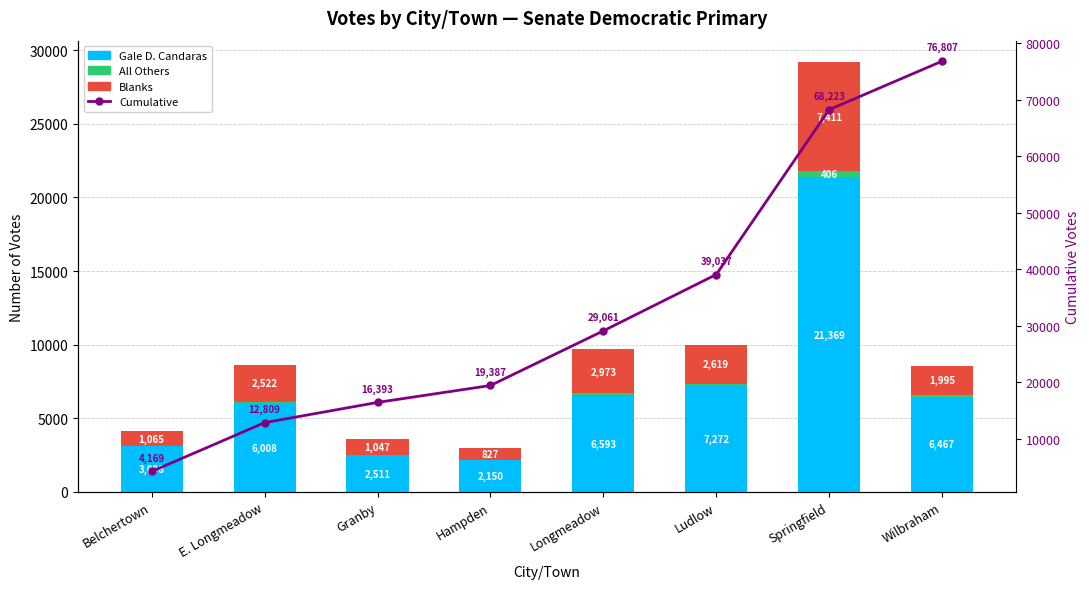

Between Hampden and Springfield, which series saw the biggest shift?

Cumulative